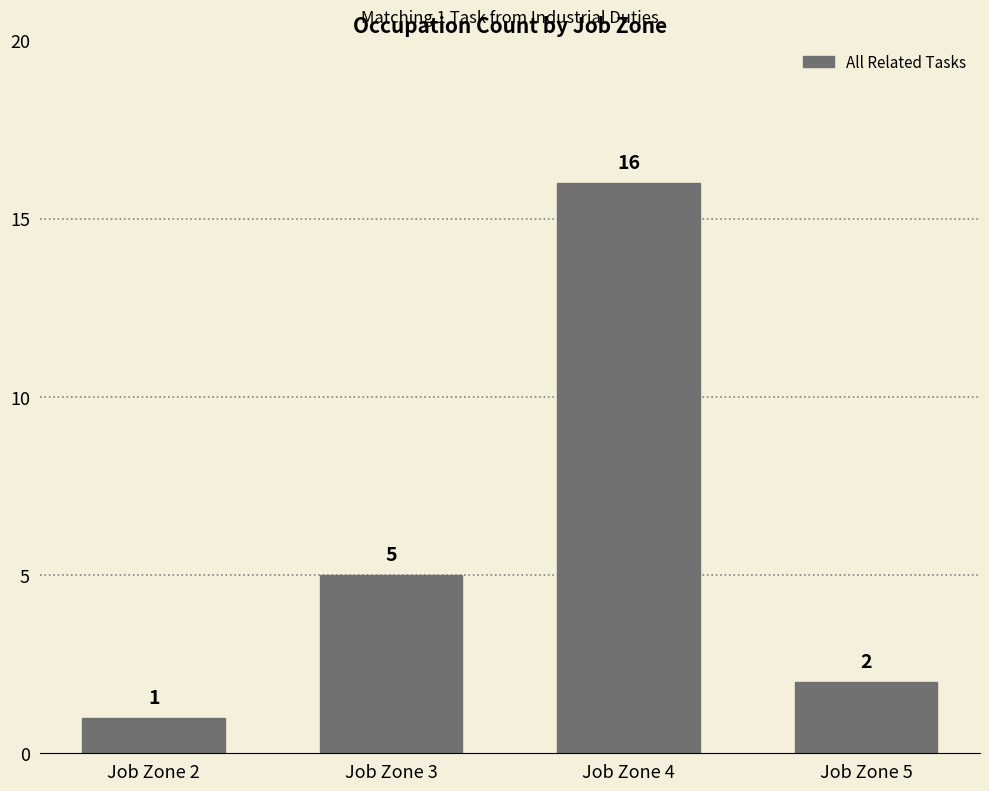

Approximately how many times larger is the value at Job Zone 3 compared to Job Zone 4?

0.3